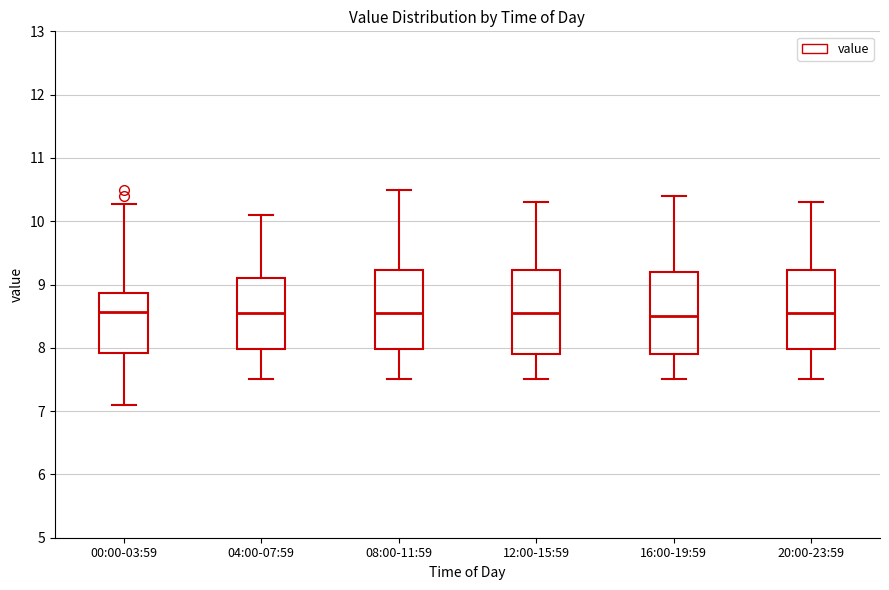

Reading left to right, read every box against the y-axis: the position of its median line, the range the box covers, and the ends of its whiskers. The values are not printed on the chart, so give them approximately, as read against the axis.

00:00-03:59: median 8.6, box 7.9 to 8.9, whiskers 7.1 to 10.3
04:00-07:59: median 8.6, box 8.0 to 9.1, whiskers 7.5 to 10.1
08:00-11:59: median 8.6, box 8.0 to 9.2, whiskers 7.5 to 10.5
12:00-15:59: median 8.6, box 7.9 to 9.2, whiskers 7.5 to 10.3
16:00-19:59: median 8.5, box 7.9 to 9.2, whiskers 7.5 to 10.4
20:00-23:59: median 8.6, box 8.0 to 9.2, whiskers 7.5 to 10.3